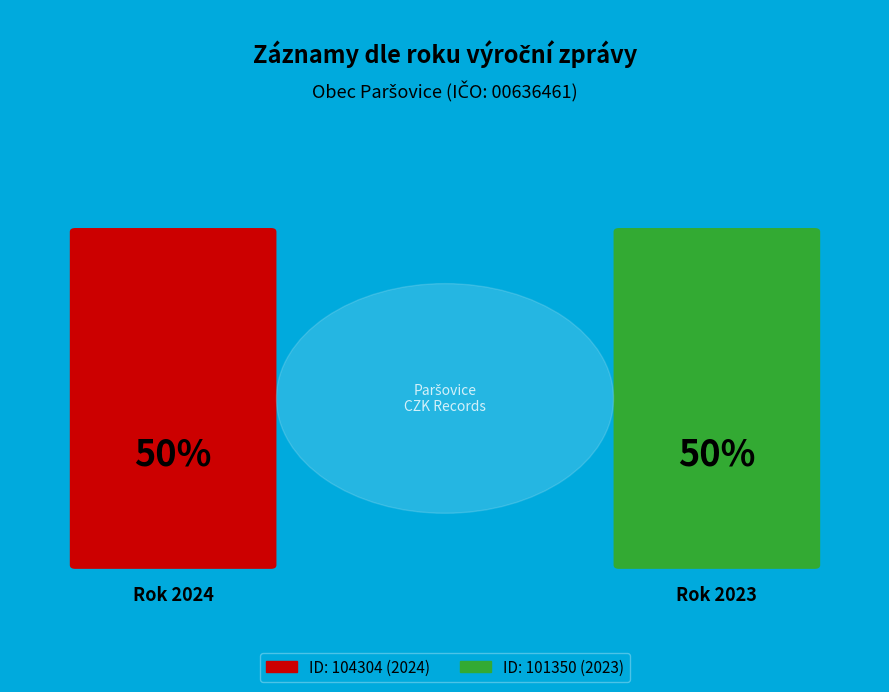

Is the sum of 104304 and 101350 greater than half?

Yes